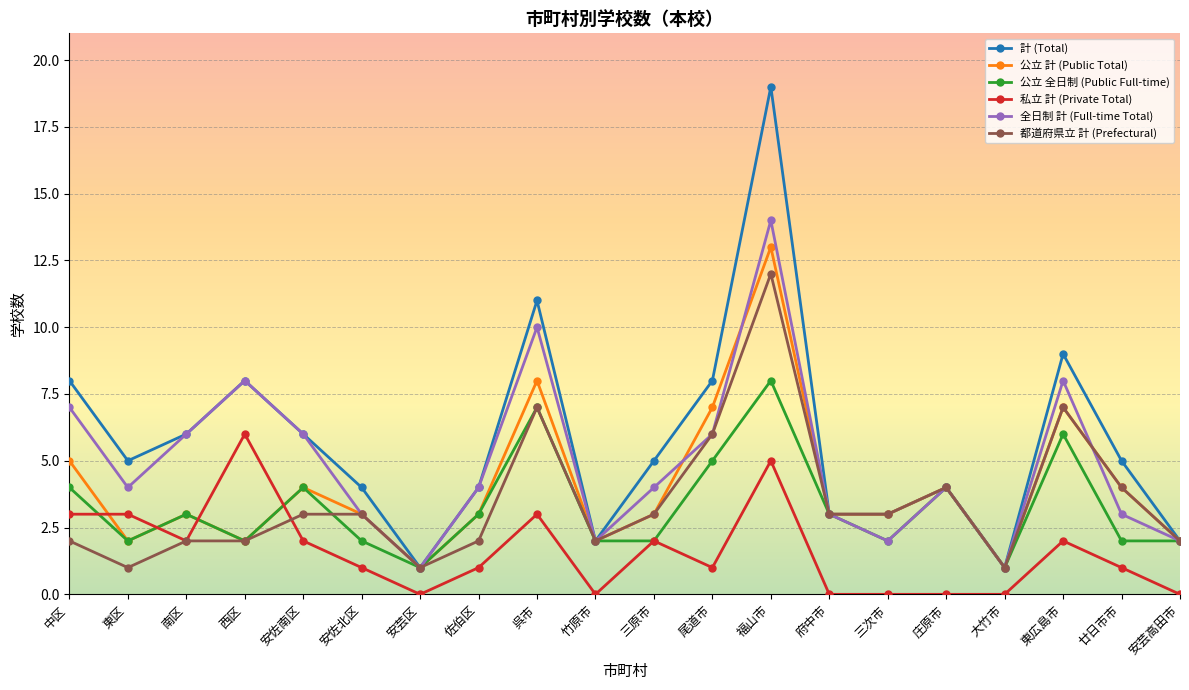

The 計 (Total) series shows 2 at 安芸高田市. True or false?

True